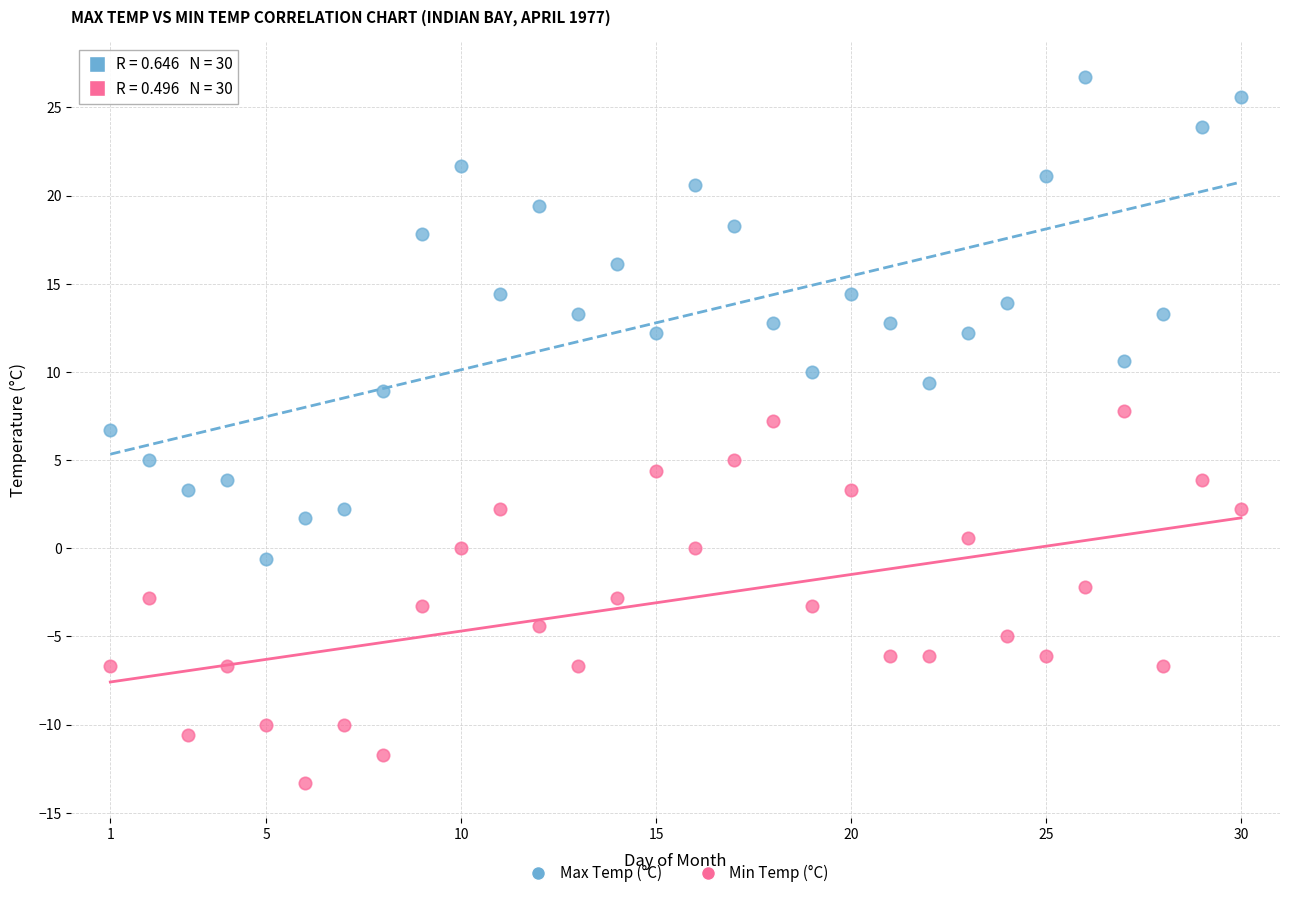

Which series contains the highest Y value?

Max Temp (°C)